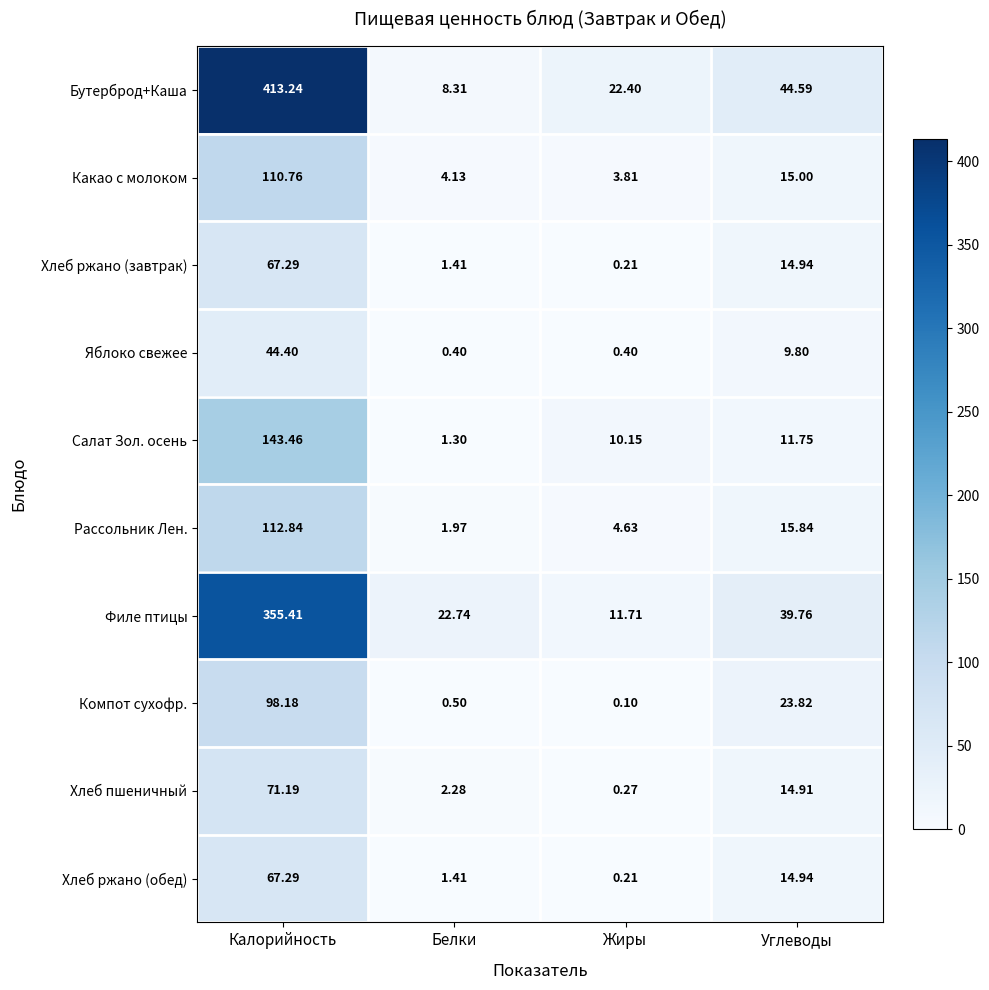

Where does the Салат Зол. осень series first go above 11?

Калорийность